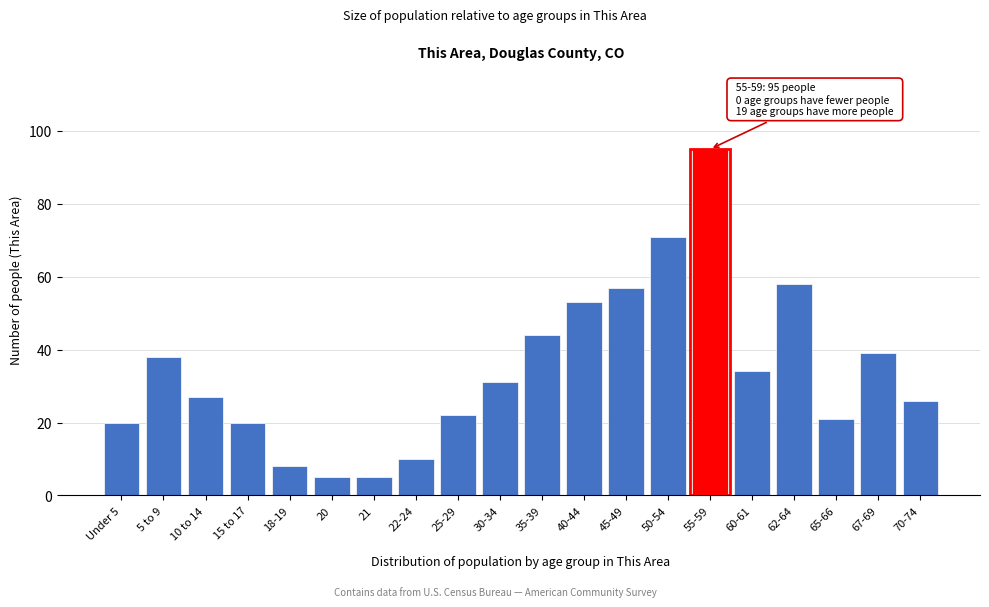

Reading right to left, transcribe all the data shown in this chart.

70-74=26	67-69=39	65-66=21	62-64=58	60-61=34	55-59=95	50-54=71	45-49=57	40-44=53	35-39=44	30-34=31	25-29=22	22-24=10	21=5	20=5	18-19=8	15 to 17=20	10 to 14=27	5 to 9=38	Under 5=20